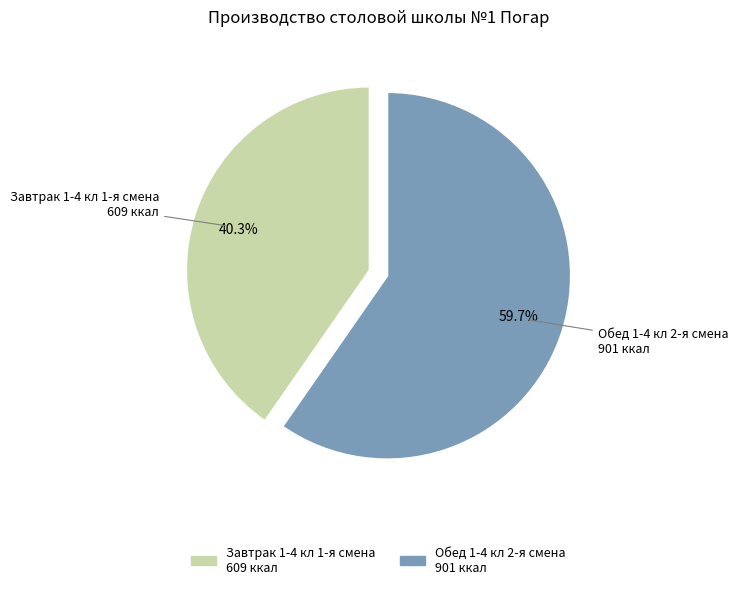

Rank the categories by value from highest to lowest.

Обед 1-4 кл 2-я смена, Завтрак 1-4 кл 1-я смена